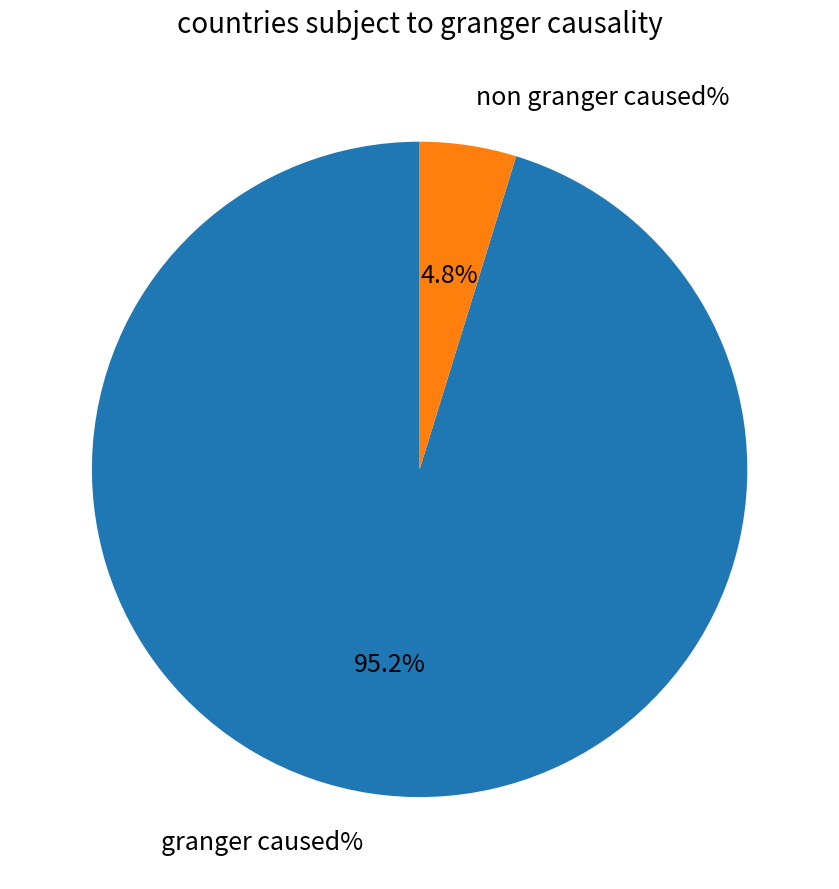

Does non granger caused% account for over 50% of the chart?

No